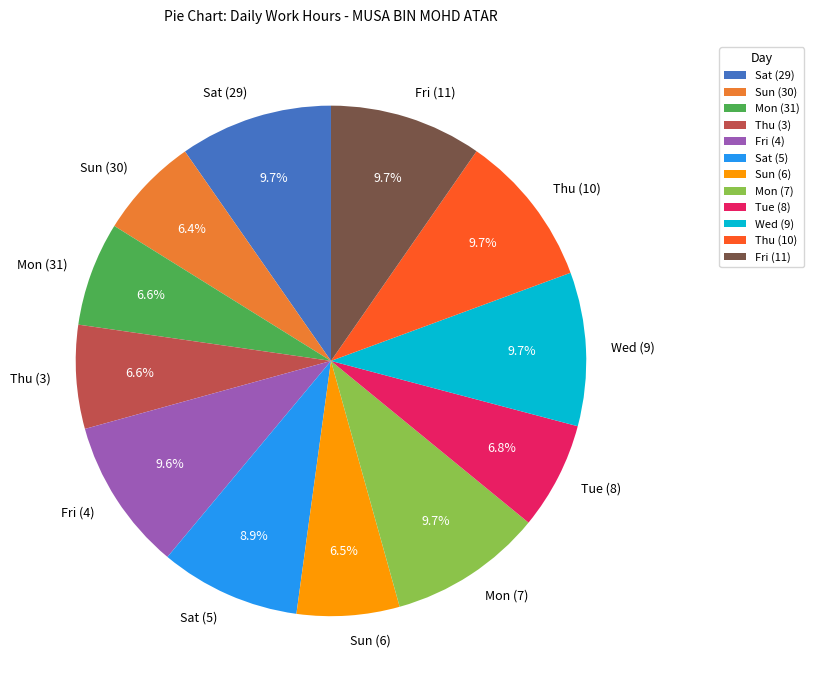

Which has a higher value, Sat (29) or Sat (5)?

Sat (29)